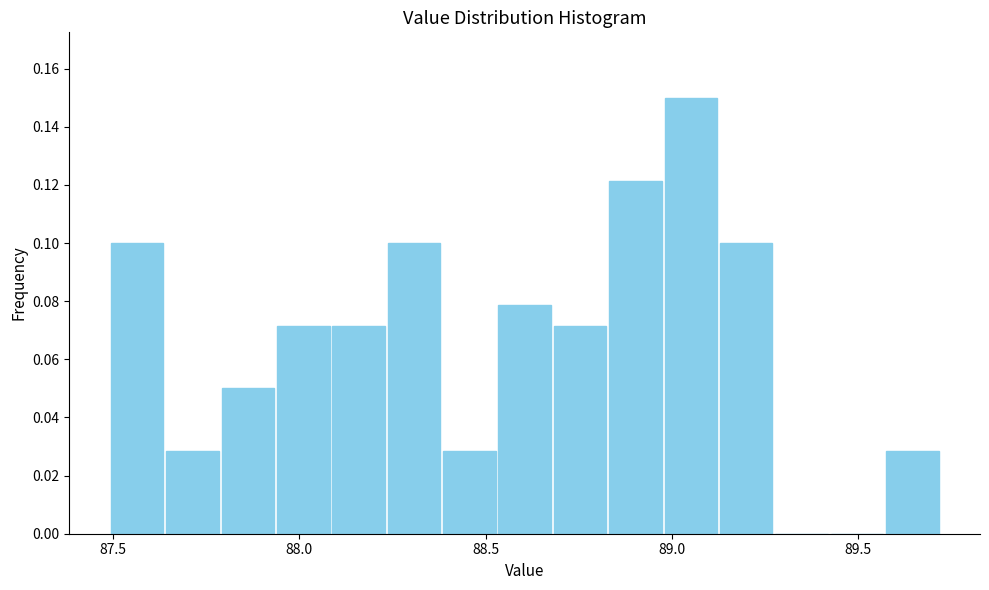

Around what value on the x-axis is the tallest bar? Give the approximate position of its centre, as read against the axis.

89.05